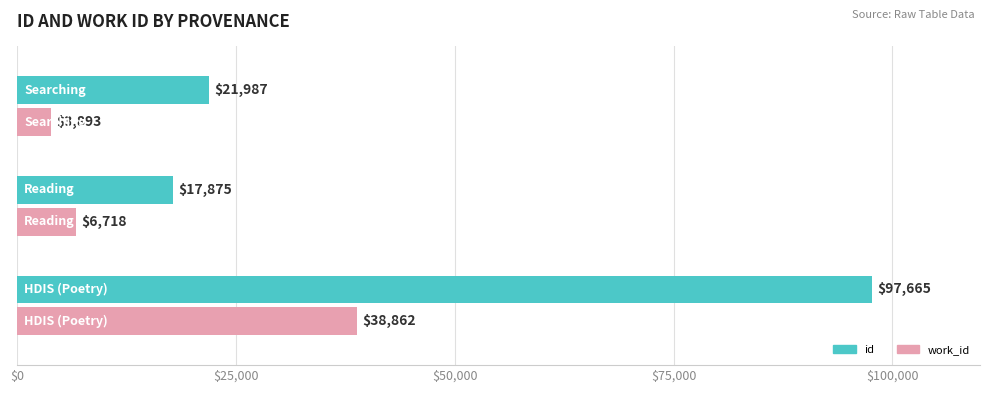

Which series has the largest range (max minus min)?

id